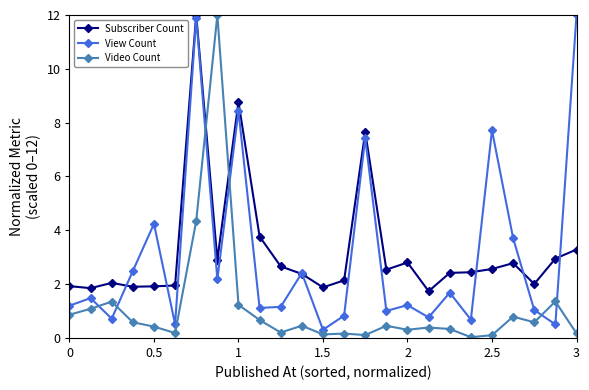

True or false: Video Count has more than 1 points higher than both neighbors.

True